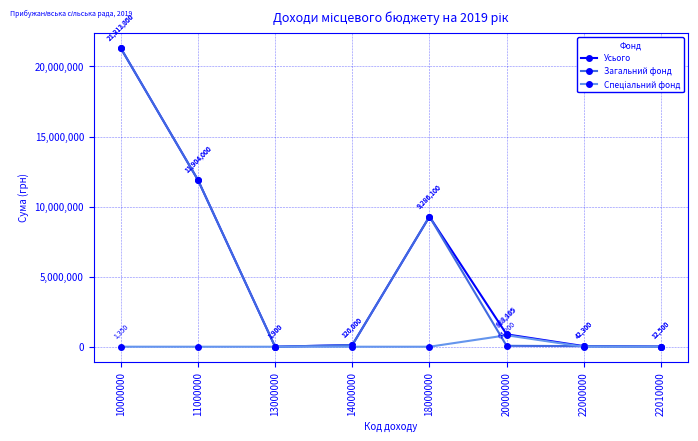

What is the difference between the highest and lowest values at 22010000?

12500